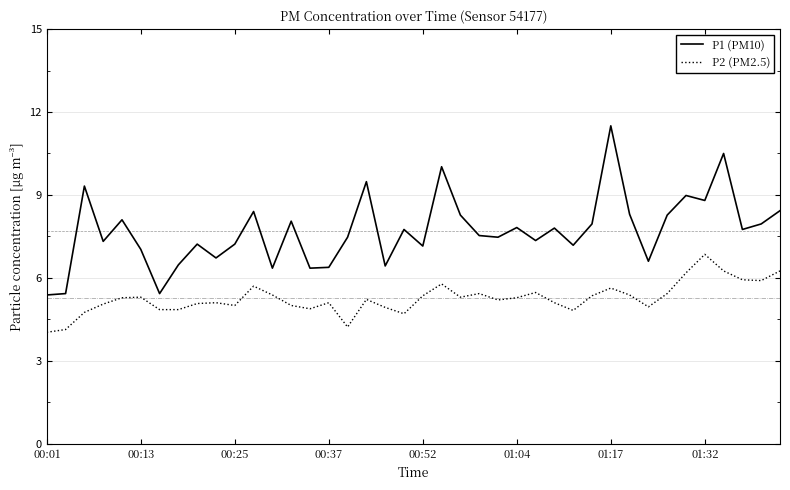

Which series has the largest range (max minus min)?

P1 (PM10)